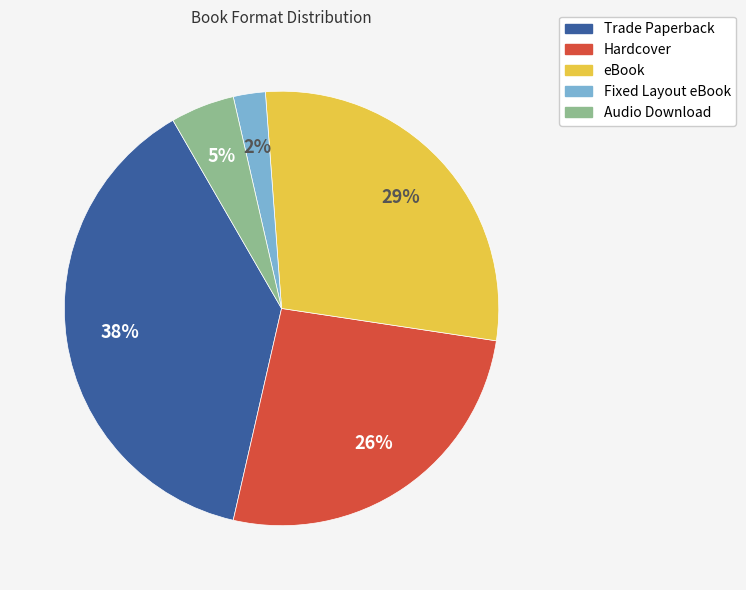

Combined, do Hardcover and Trade Paperback account for over 50%?

Yes